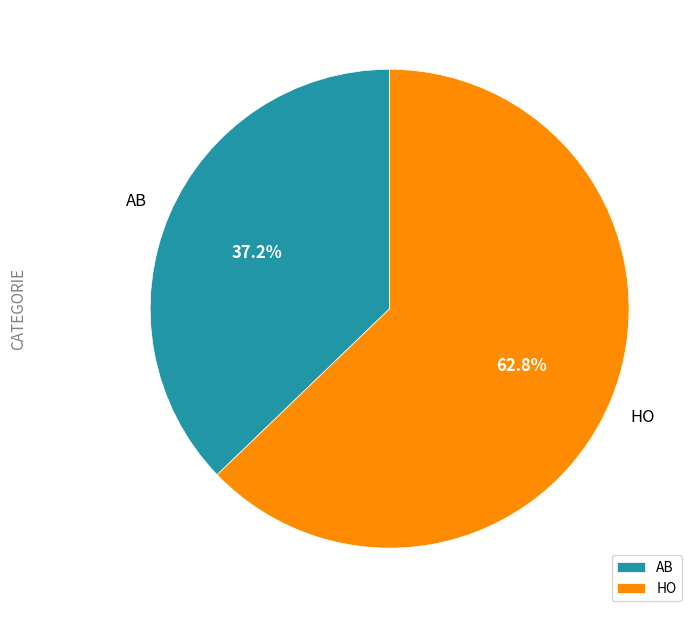

How many segments does this pie chart have?

2